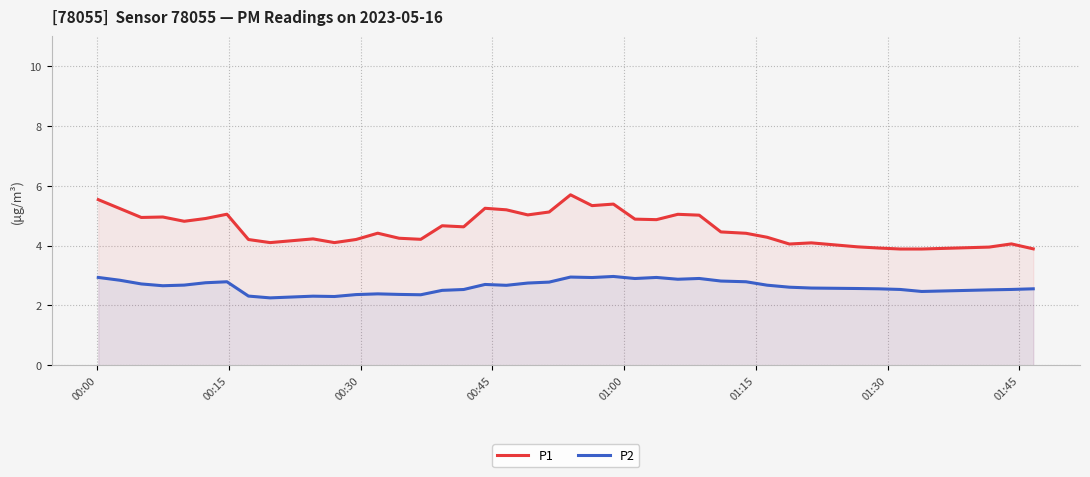

At how many categories does at least one series exceed 2?

40